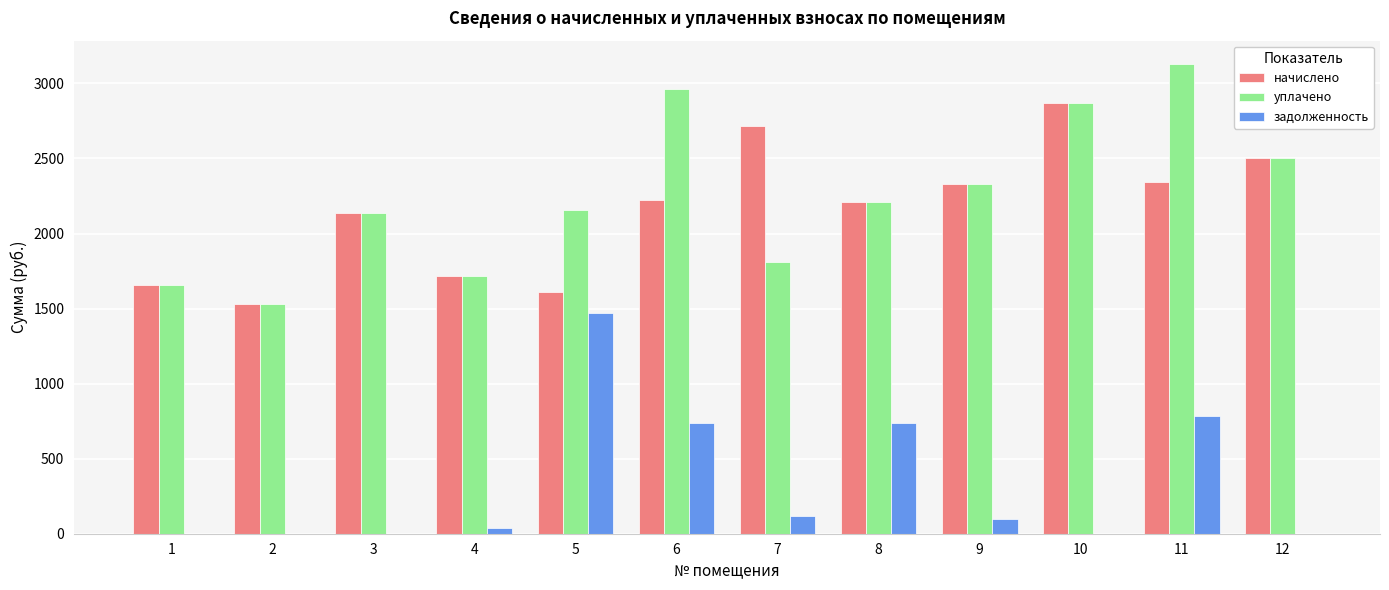

Does the chart contain stacked bars?

No